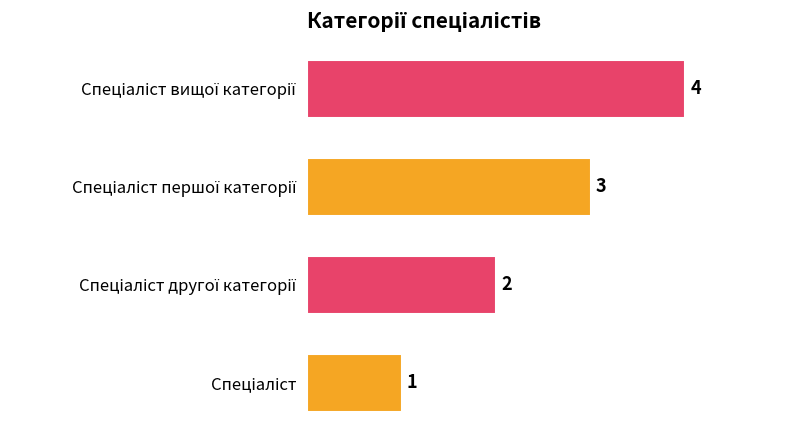

What is the sum of all values?

10